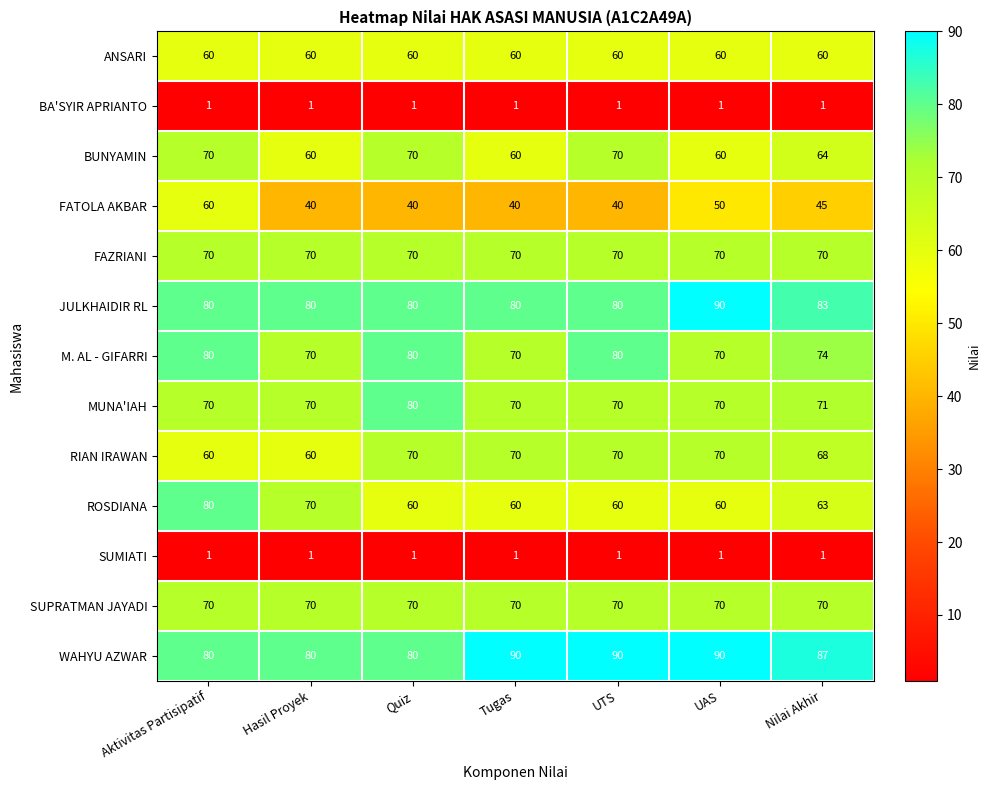

What is the highest value of the MUNA'IAH series?

80